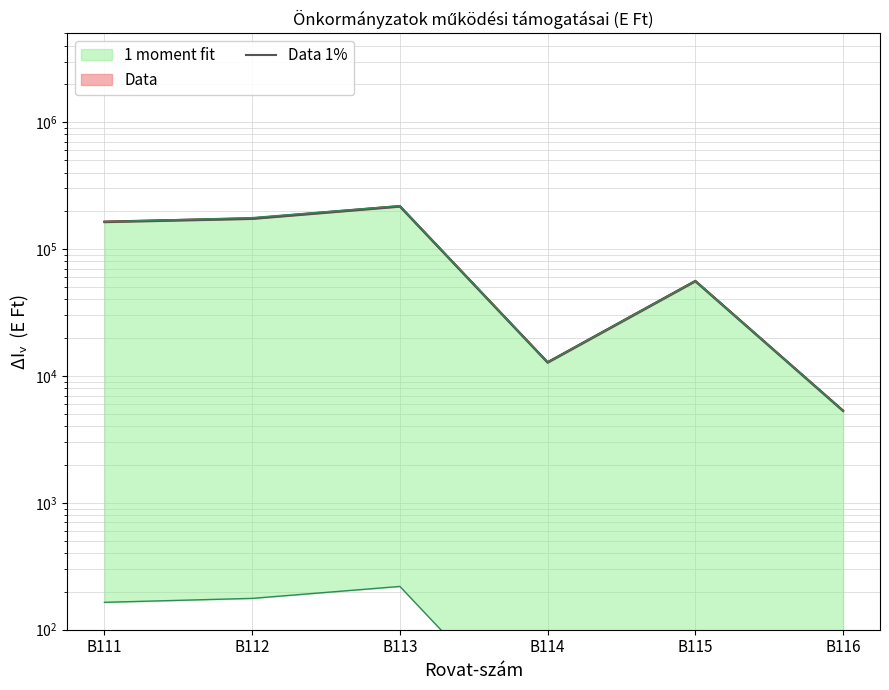

How many values exceed 162715?

3